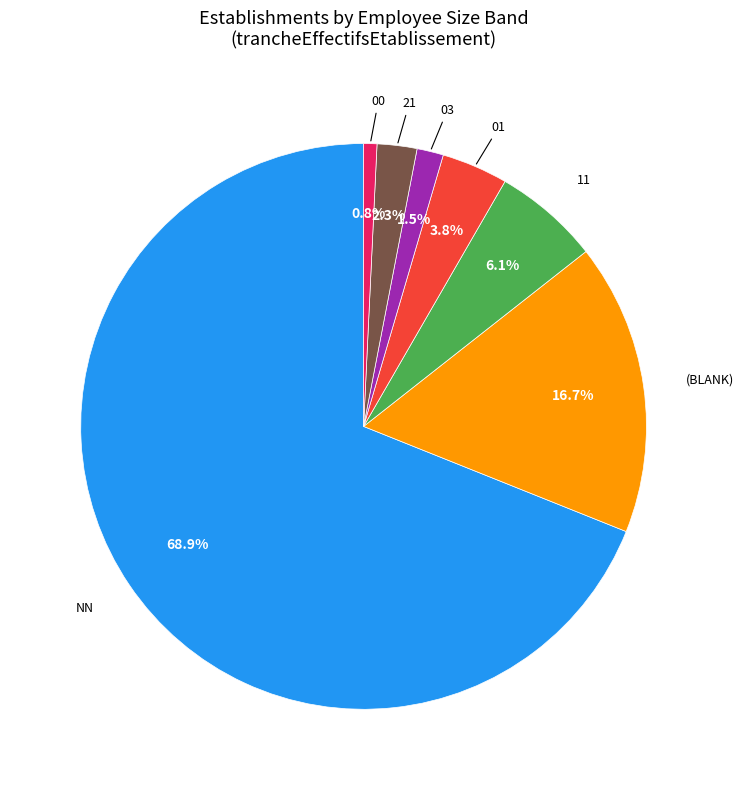

Is there a majority slice in this chart?

Yes